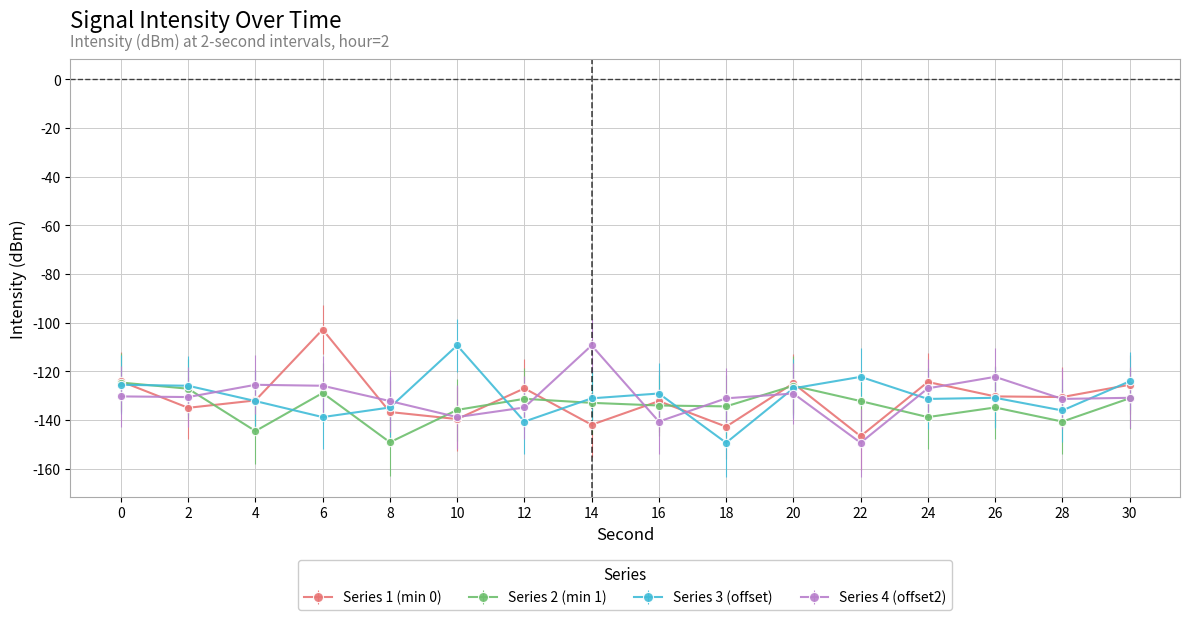

What is the value of the Series 1 (min 0) point at the 2nd from the left?

-135.0